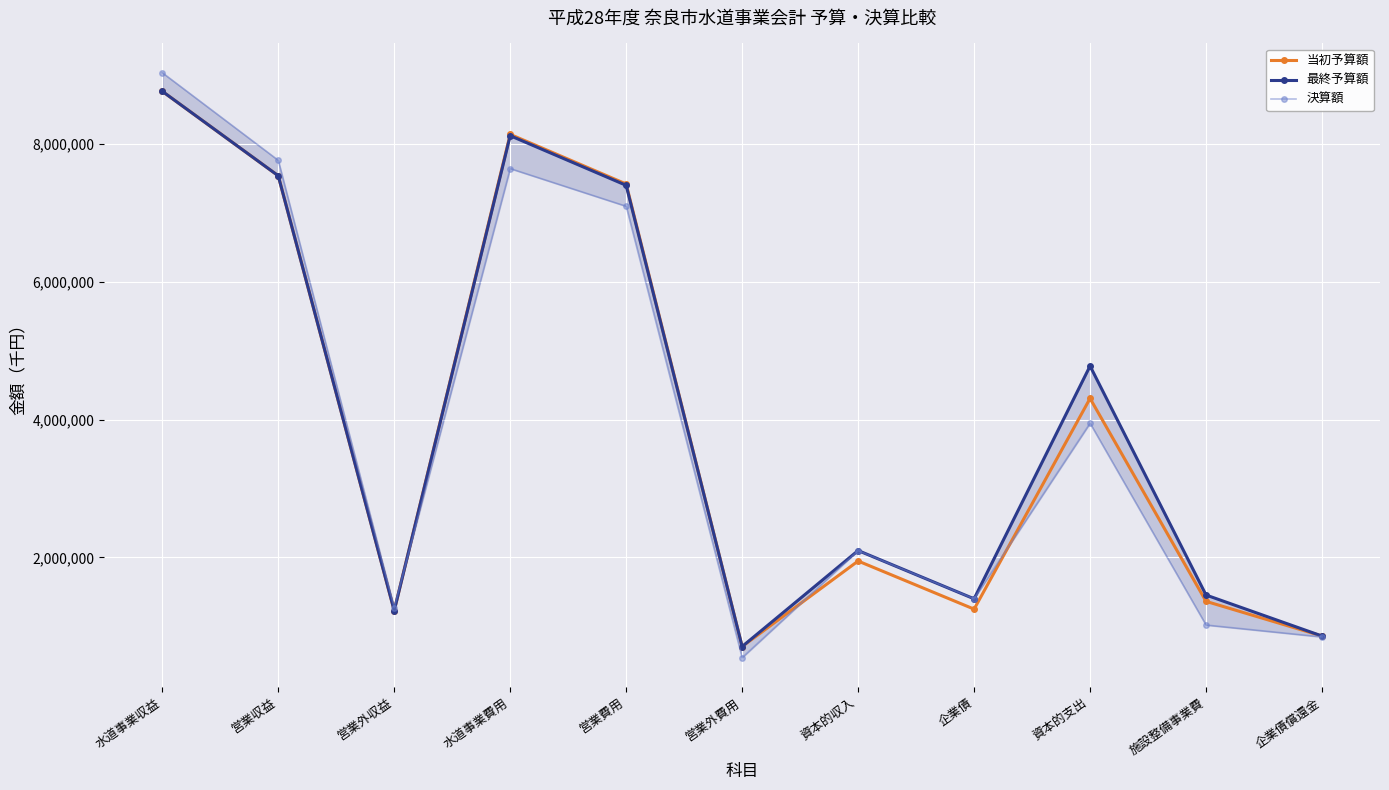

Reading left to right, list all the values displayed in this chart.

当初予算額: 8763000	7537468	1225512	8138000	7417649	705434	1946000	1248000	4306000	1360863	857824
最終予算額: 8763125	7537468	1225637	8118665	7398314	705434	2098286	1398000	4776340	1452727	857824
決算額: 9032993	7761683	1270805	7641592	7094674	544155	2097212	1398000	3946151	1017452	844448